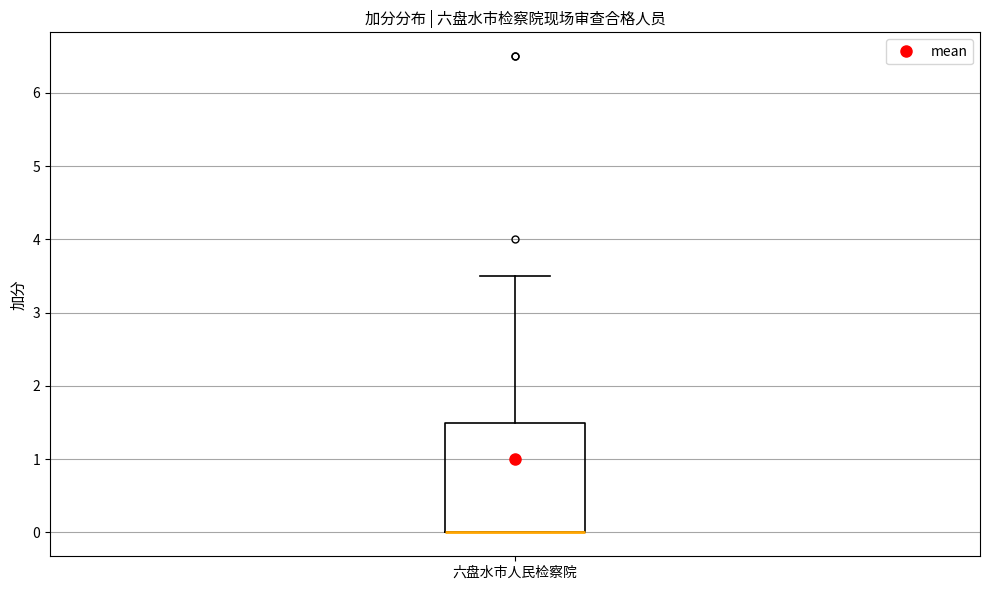

Where does the upper whisker of the box for 六盘水市人民检察院 end on the y-axis? The values are not printed on the chart, so give them approximately, as read against the axis.

3.5